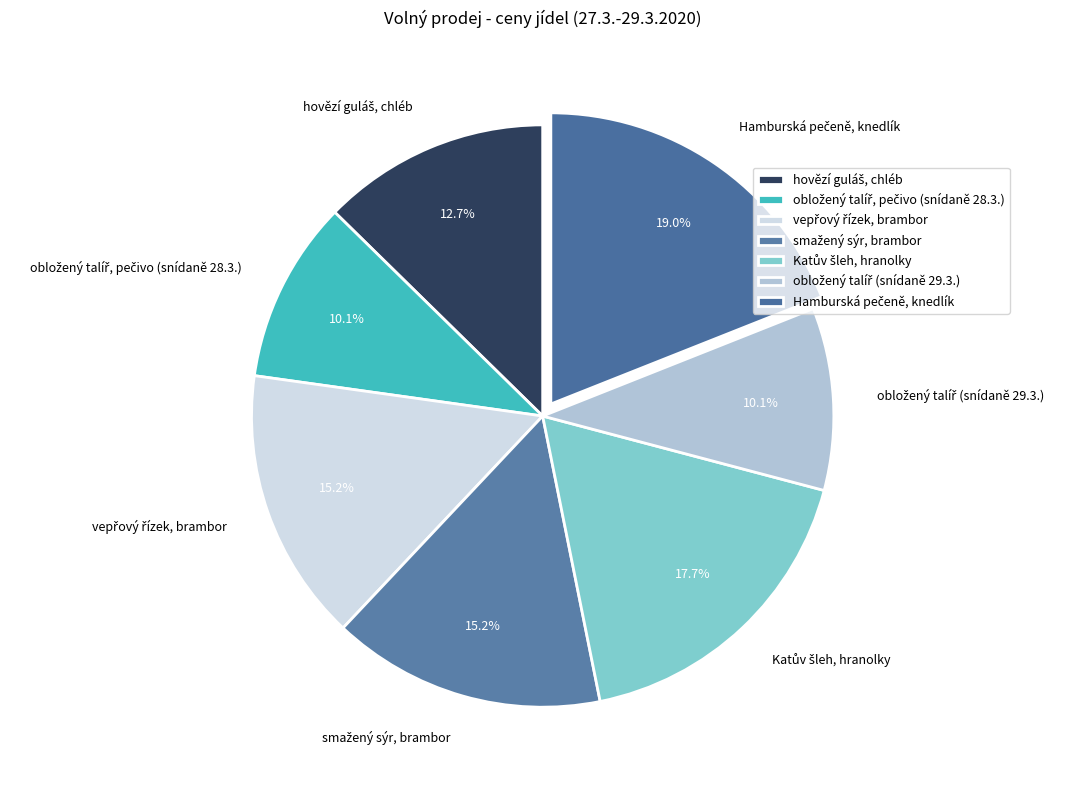

Does any single category account for the majority?

No